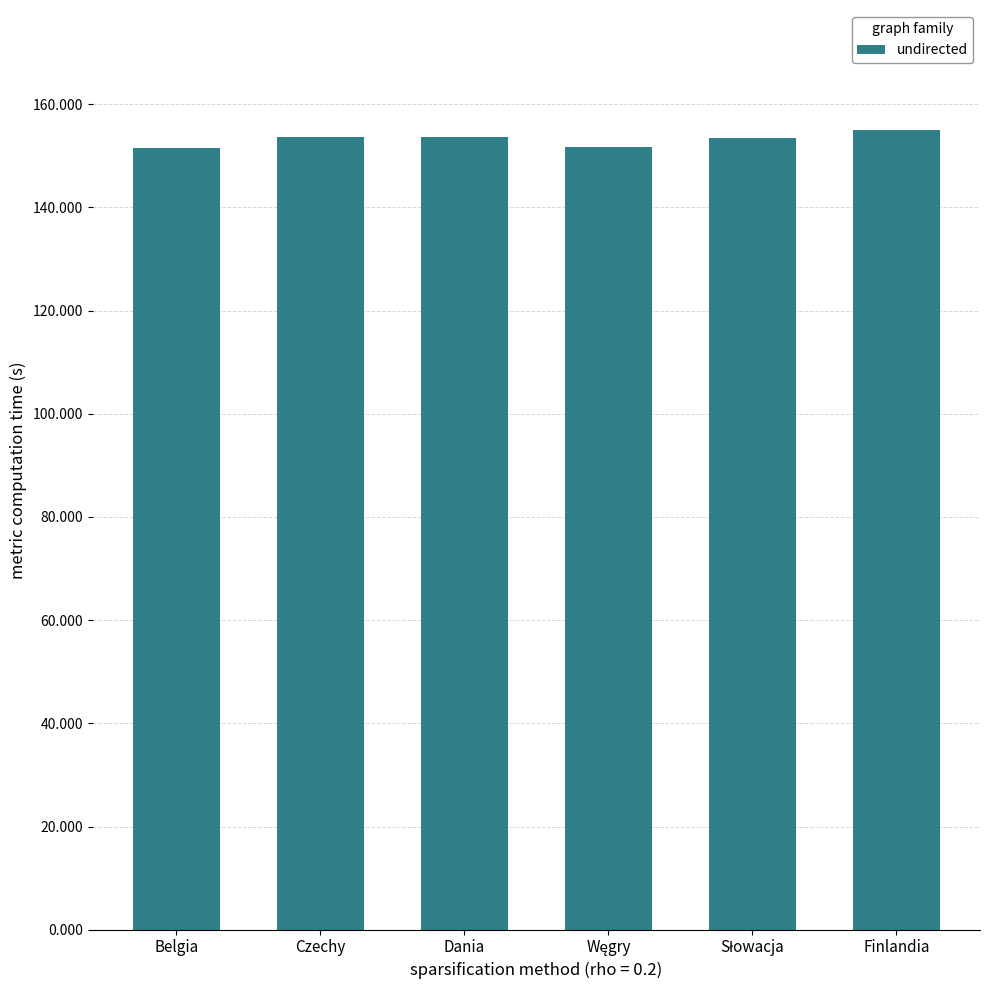

What is the label of the 1st bar from the left?

Belgia